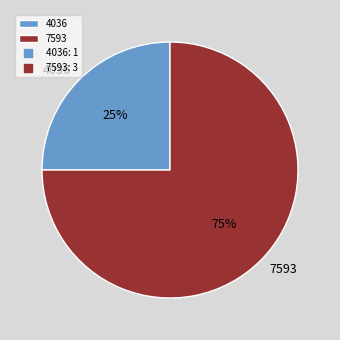

How many segments does this pie chart have?

2